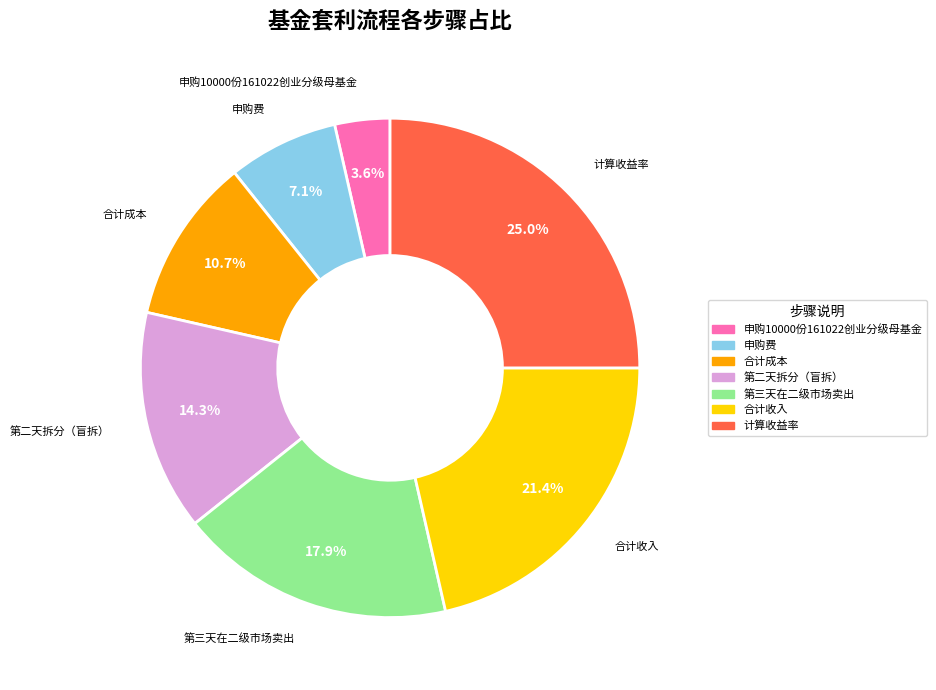

What percentage do 合计成本 and 第二天拆分（盲拆） together represent?

25.0%